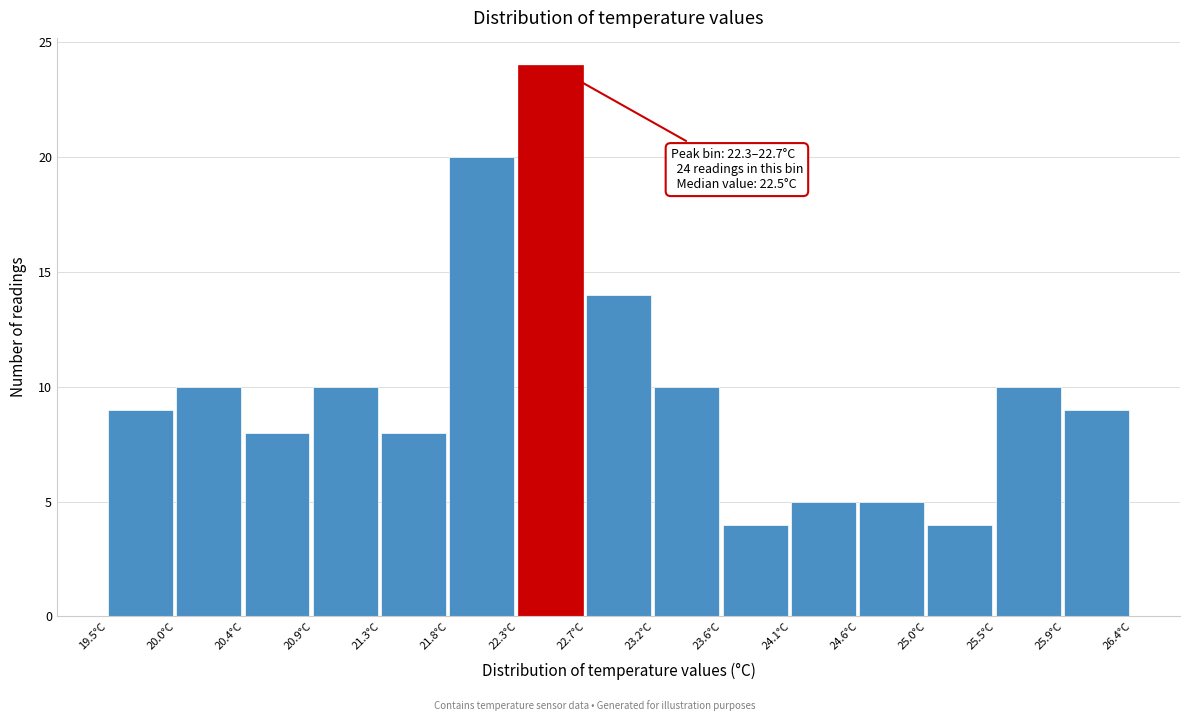

Over which range of the x-axis is the bar tallest?

22.26 to 22.72